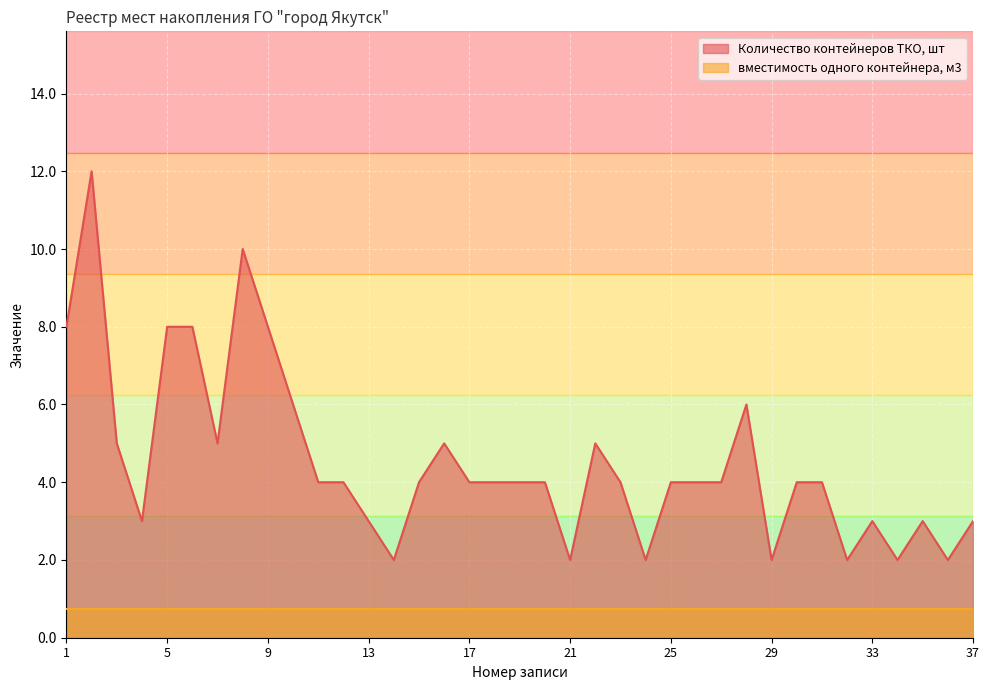

Does the chart display data point markers on the line(s)?

No